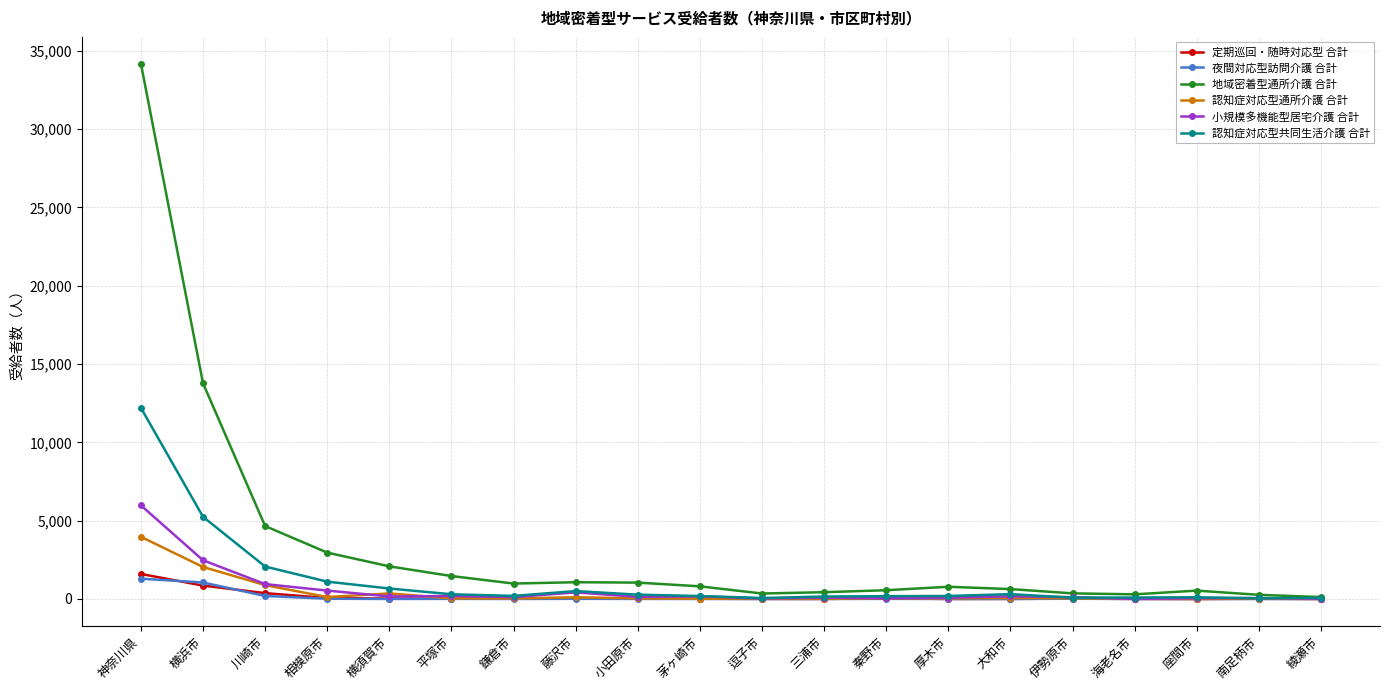

Which category has the highest value in the 認知症対応型共同生活介護 合計 series?

神奈川県